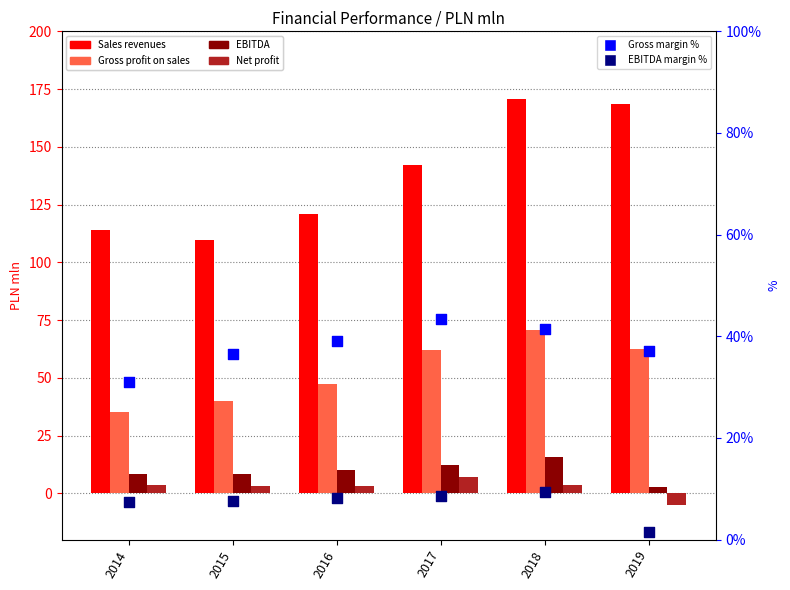

Which series has the widest spread of Y values?

Sales revenues